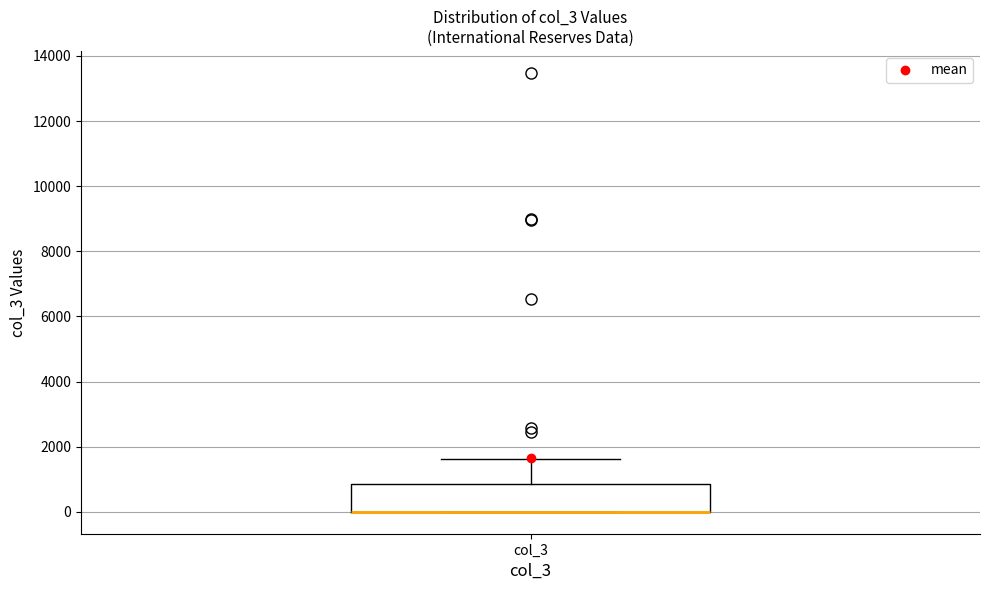

Transcribe this box plot: give where the median line is, the range the box spans, and where the two whiskers end, as read against the y-axis. The values are not printed on the chart, so give them approximately, as read against the axis.

median 0 (drawn on the box's lower edge), box 0 to 800, whiskers 0 to 1600